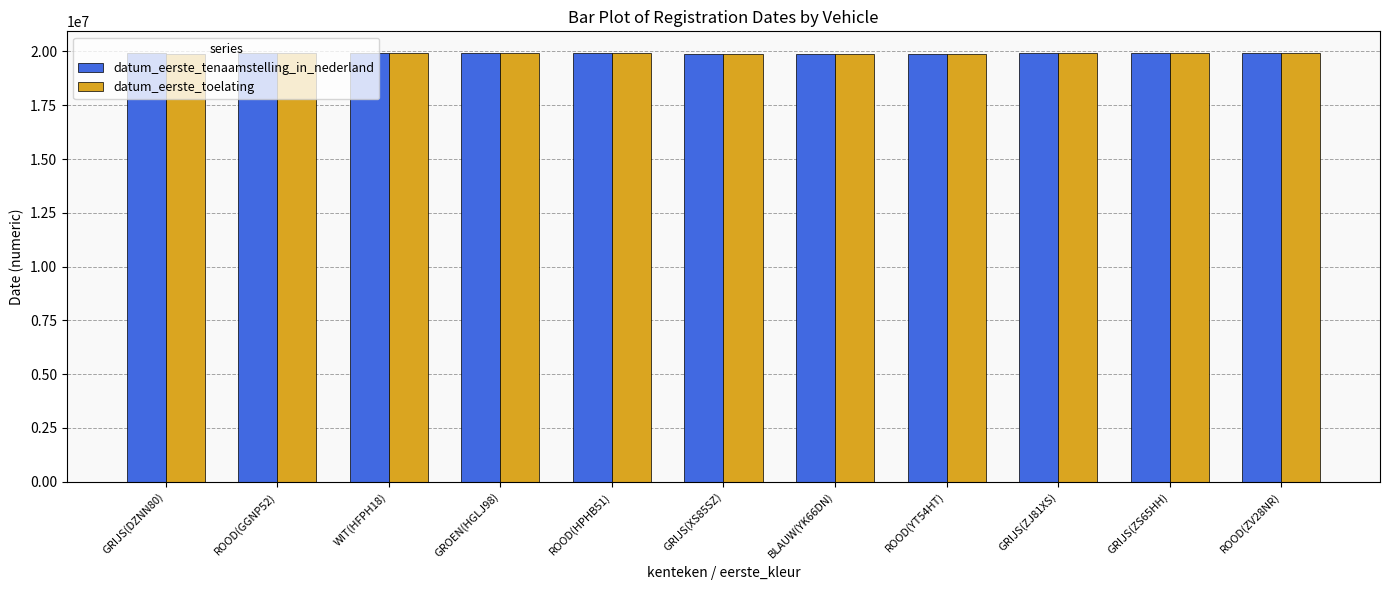

The value of datum_eerste_toelating at BLAUW(YK66DN) is 34395595. True or false?

False